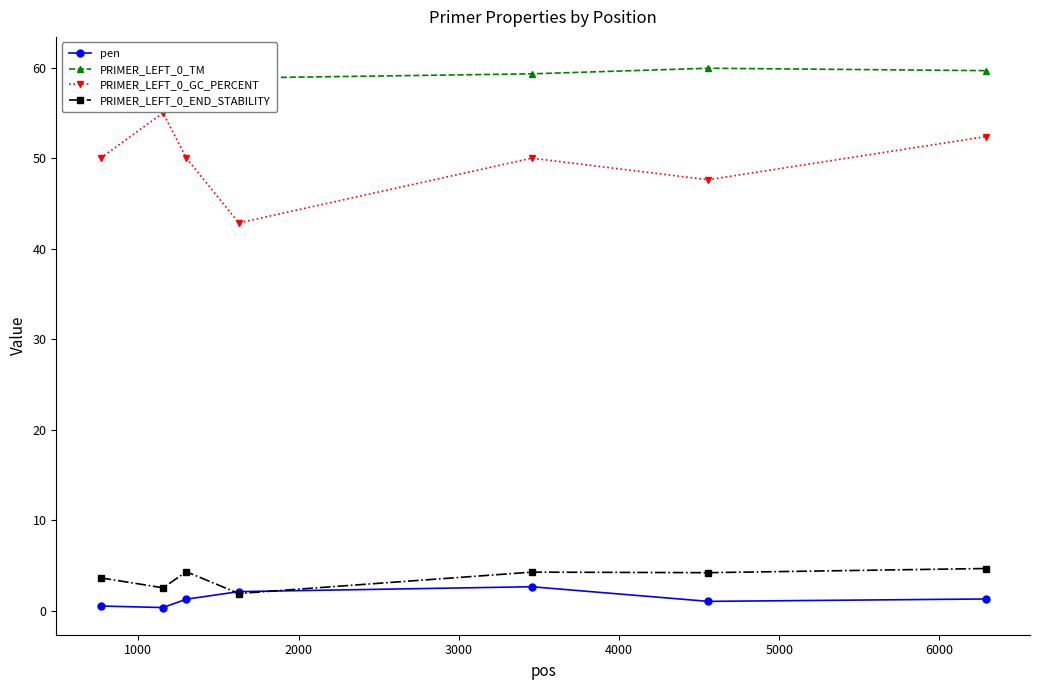

What is the average value of the PRIMER_LEFT_0_TM series?

59.5